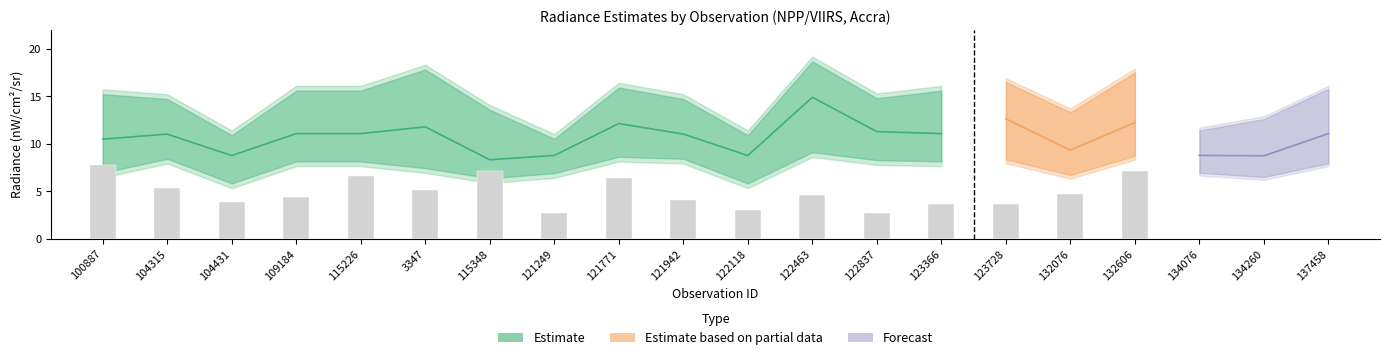

What is the approximate value of rade9_bin_1q at 121249?

6.4